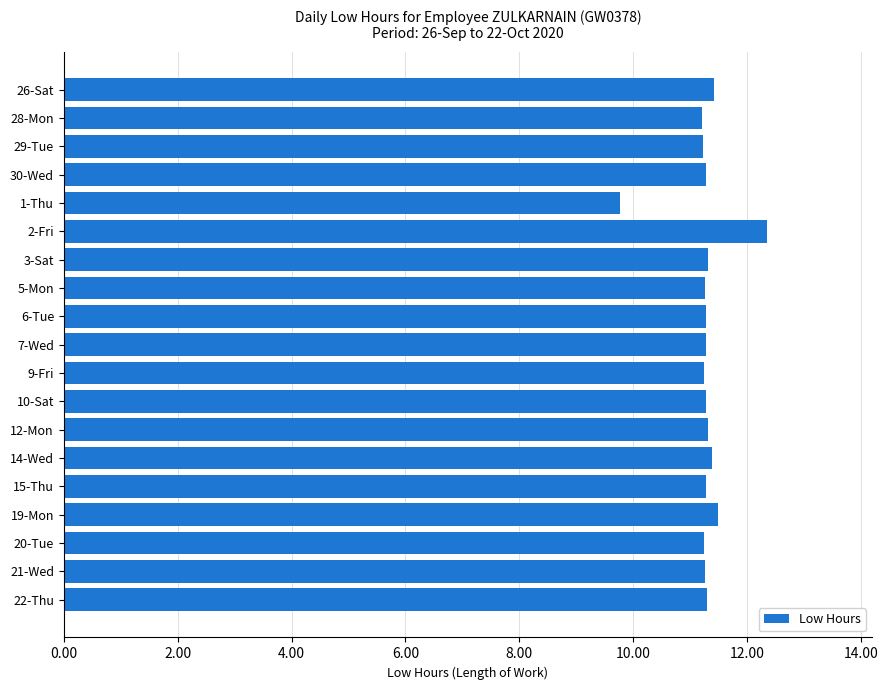

What position from the top is 19-Mon?

16